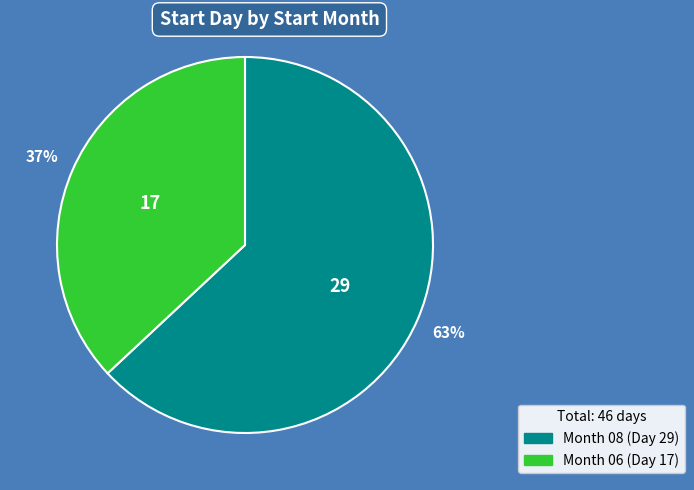

To the nearest percent, what is the average slice percentage?

50%